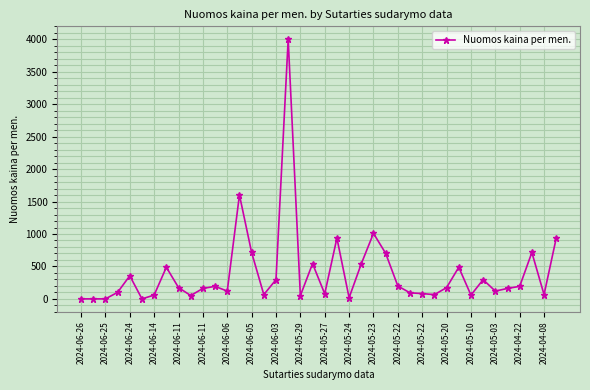

True or false: the data has more than 2 interior local peaks.

True